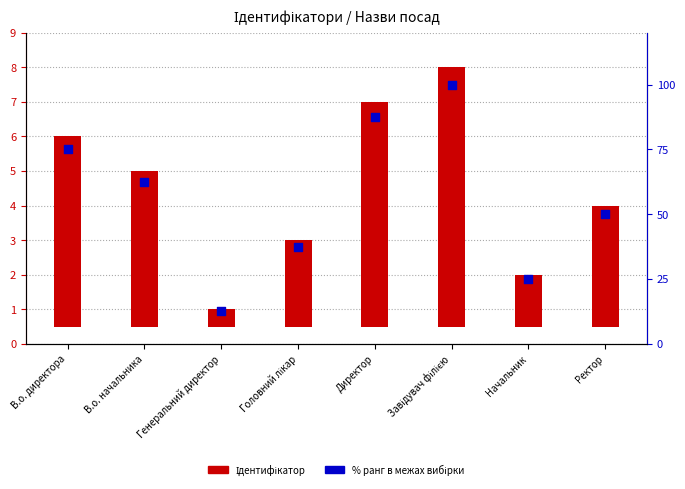

Which series has the widest spread of Y values?

% ранг в межах вибірки